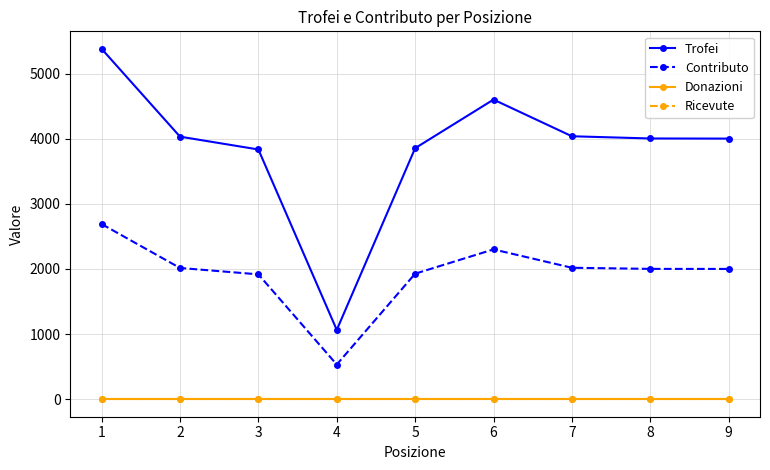

Is this an area chart (filled region under the line)?

No